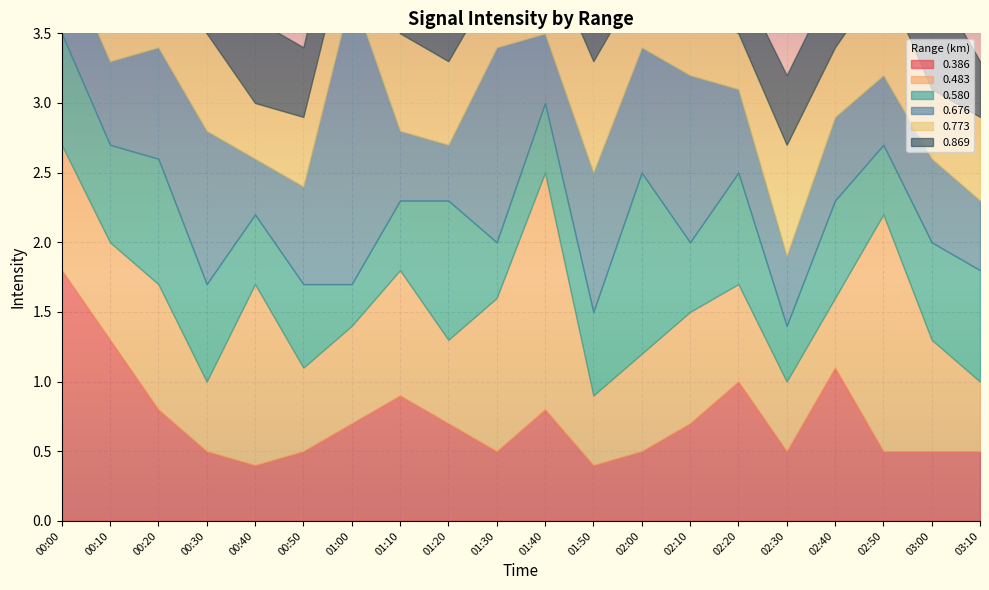

Between 01:30 and 02:40, which is larger?

02:40